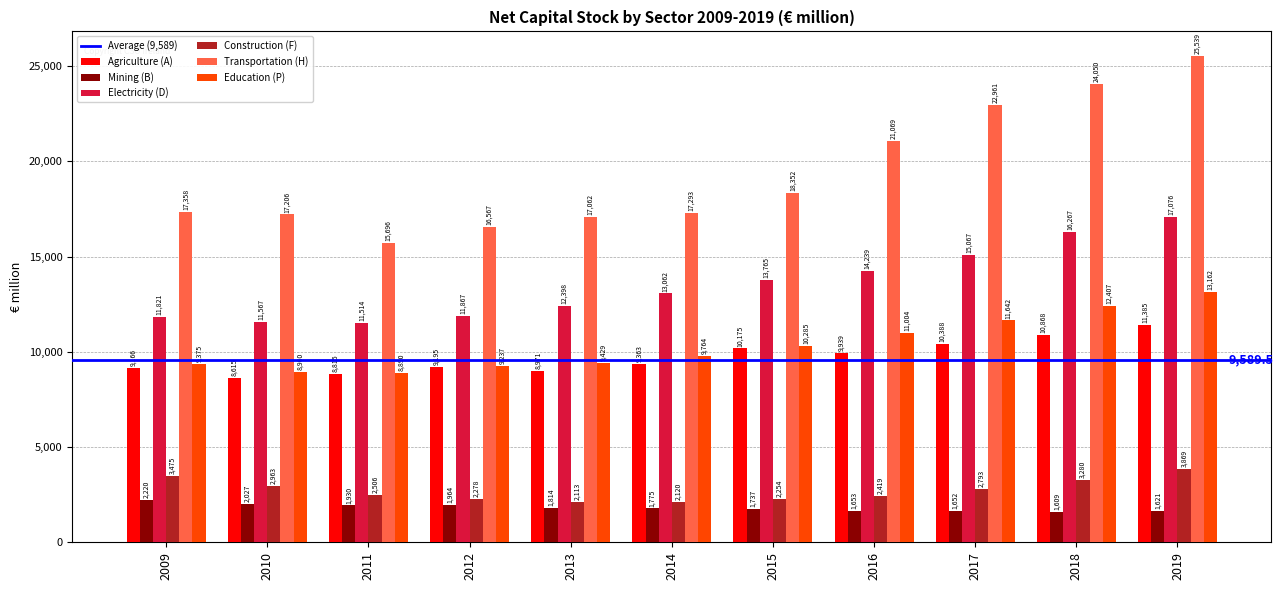

At which label does Agriculture (A) first exceed 9363?

2014